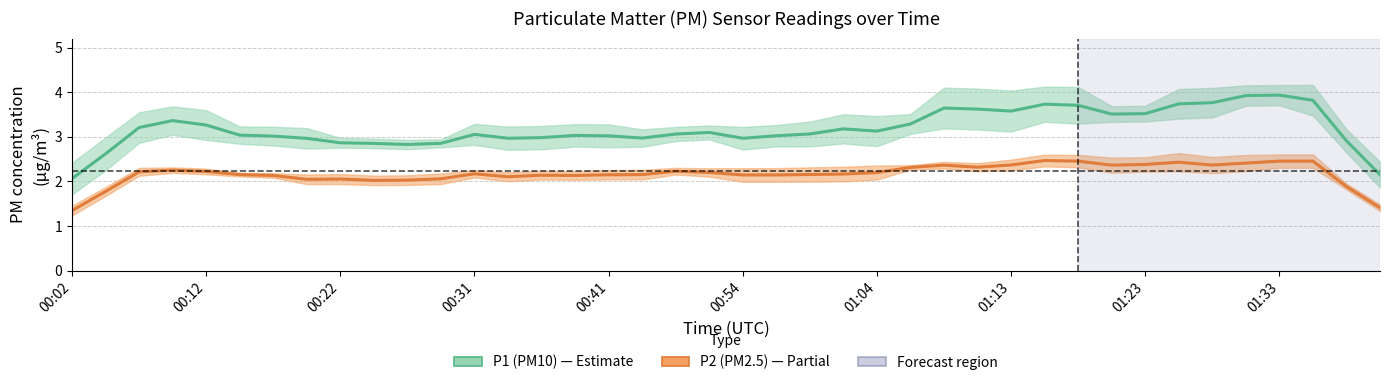

How many values in the P1 (PM10) series are below 3?

13